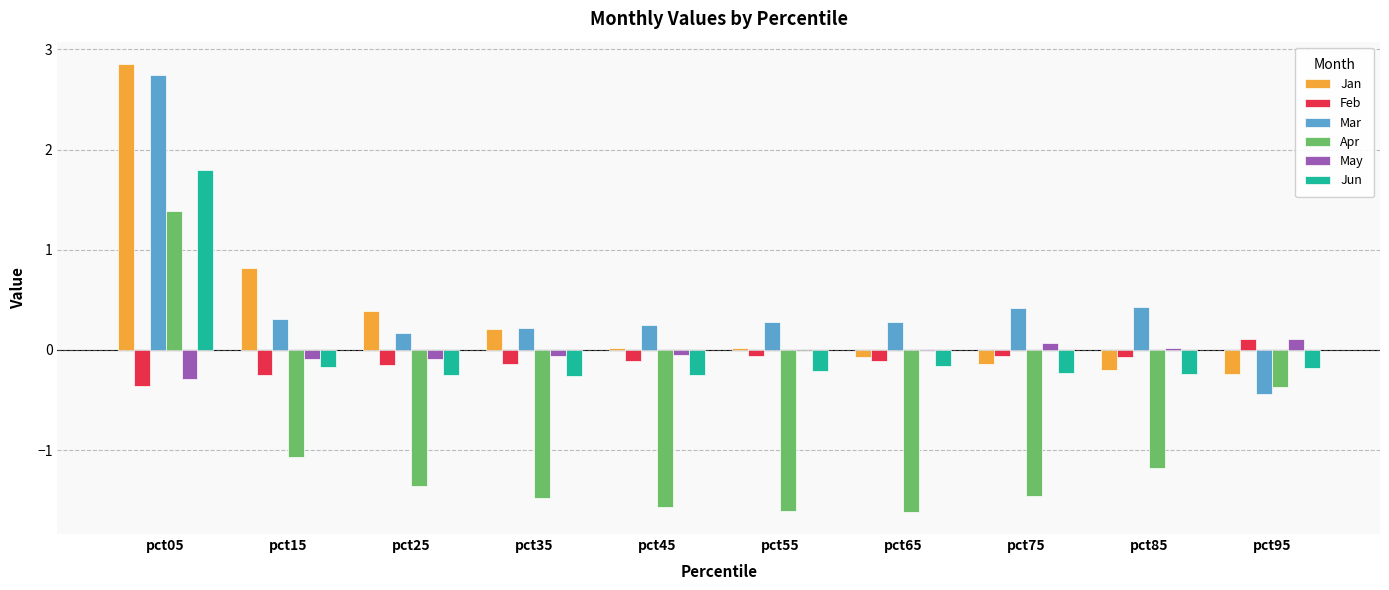

What are all the series names shown in the legend?

Jan, Feb, Mar, Apr, May, Jun